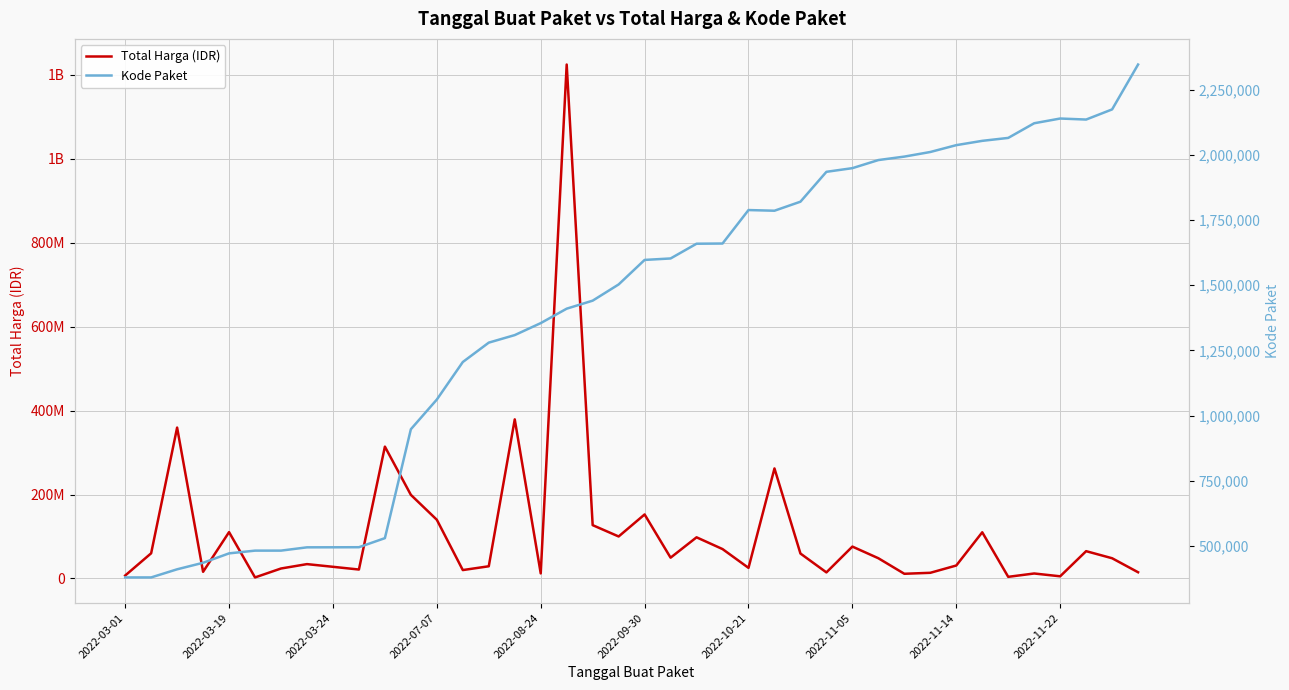

What is the value of the Total Harga (IDR) point at the 5th from the left?

110389990